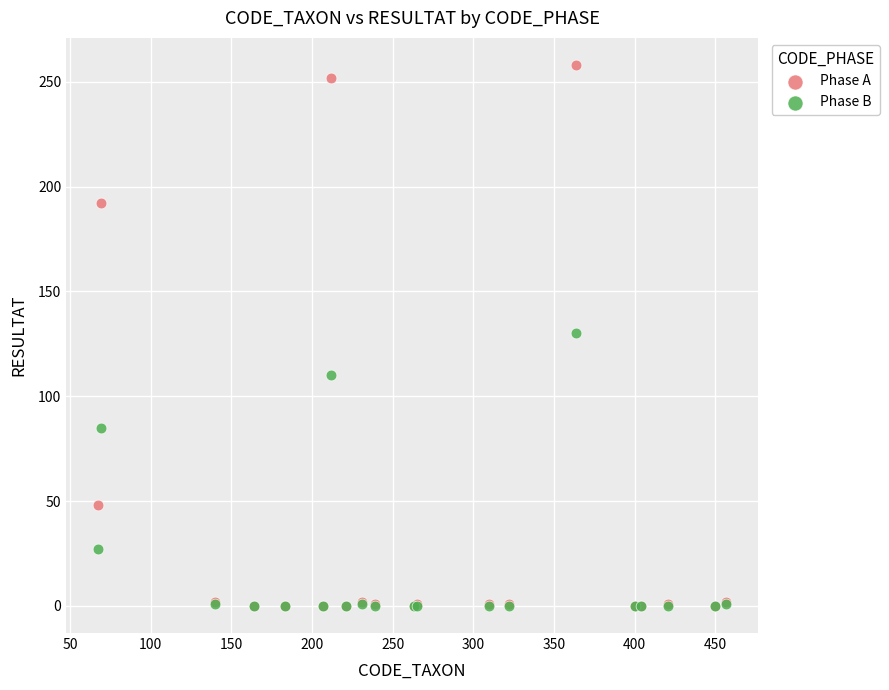

In the Phase B series, what Y value is closest to 65?

85